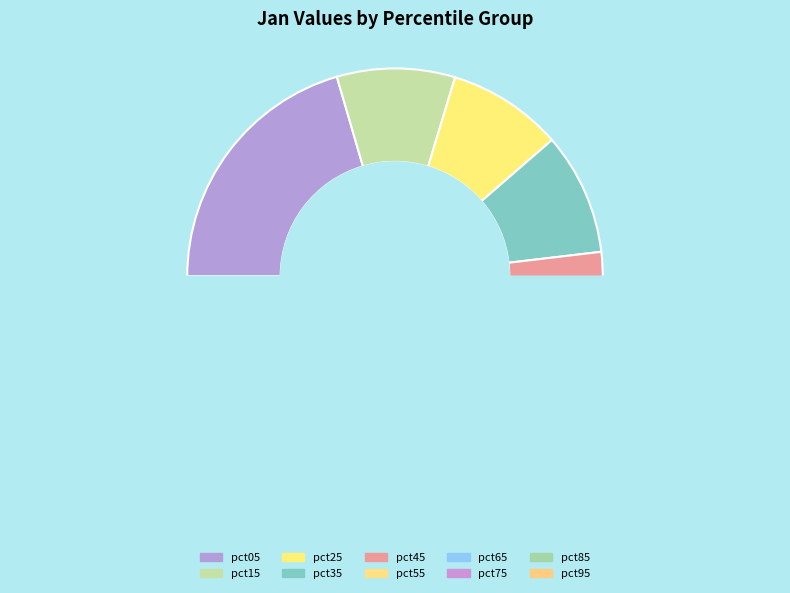

What is the largest slice in the pie chart?

pct05